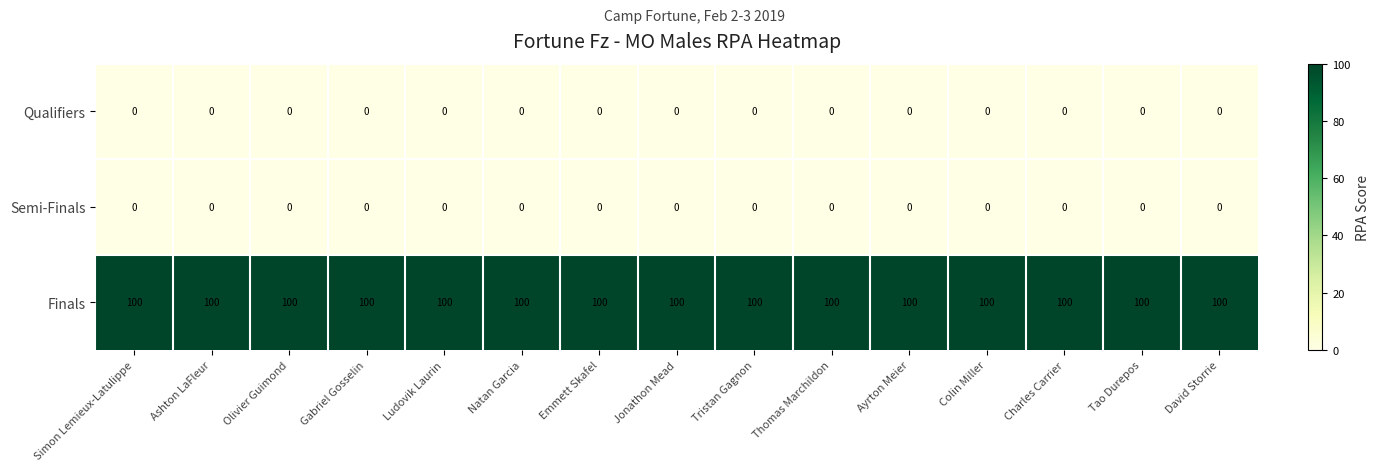

What is the maximum value shown in the chart?

100